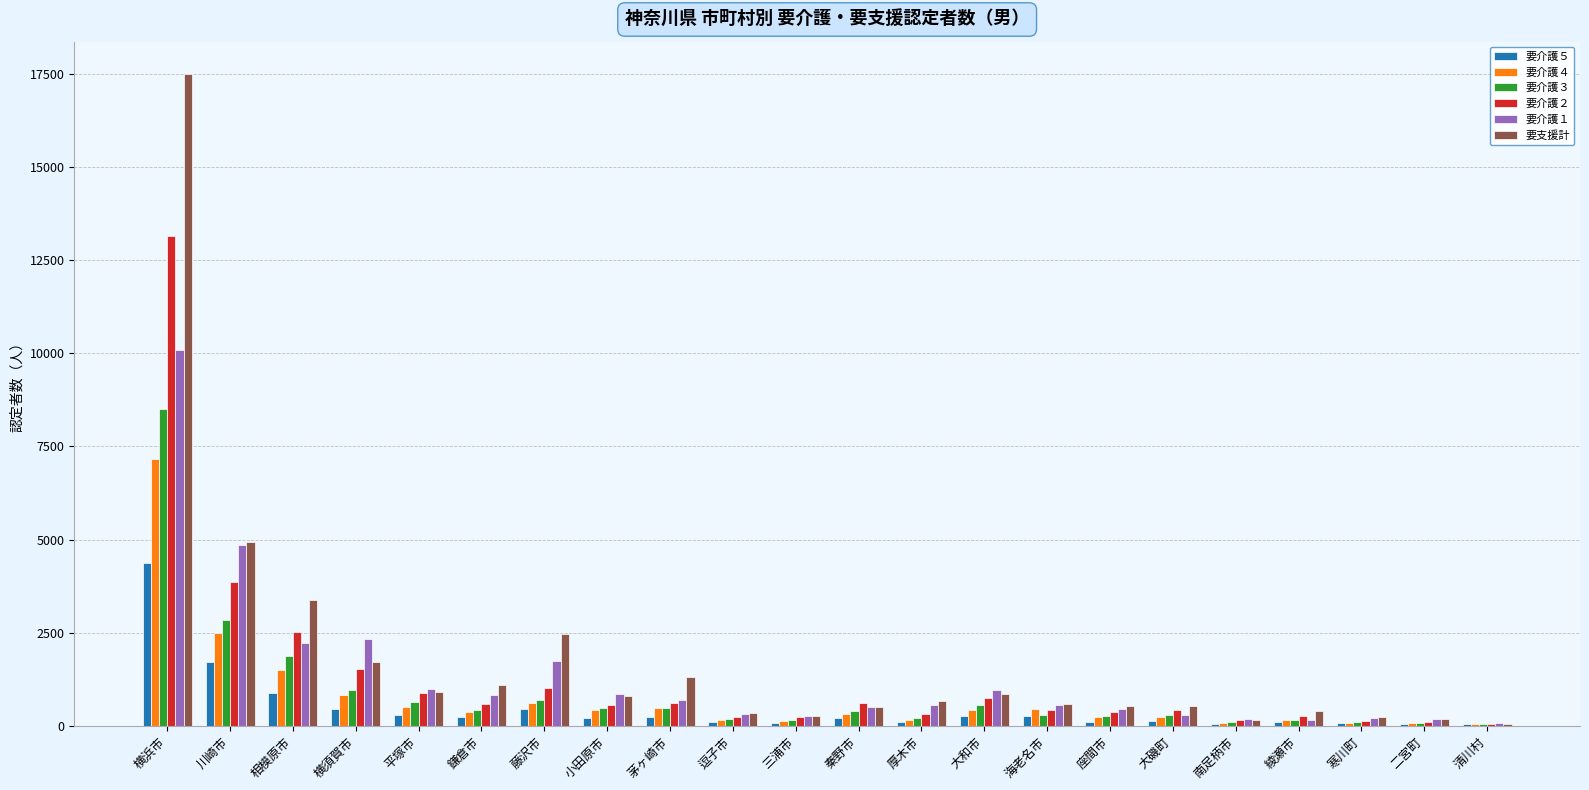

What is the maximum value shown in the chart?

17498